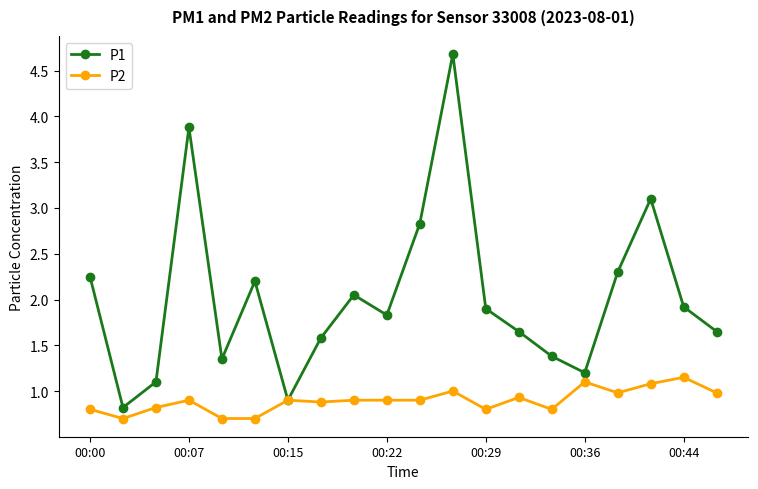

What is the maximum value shown in the chart?

4.7